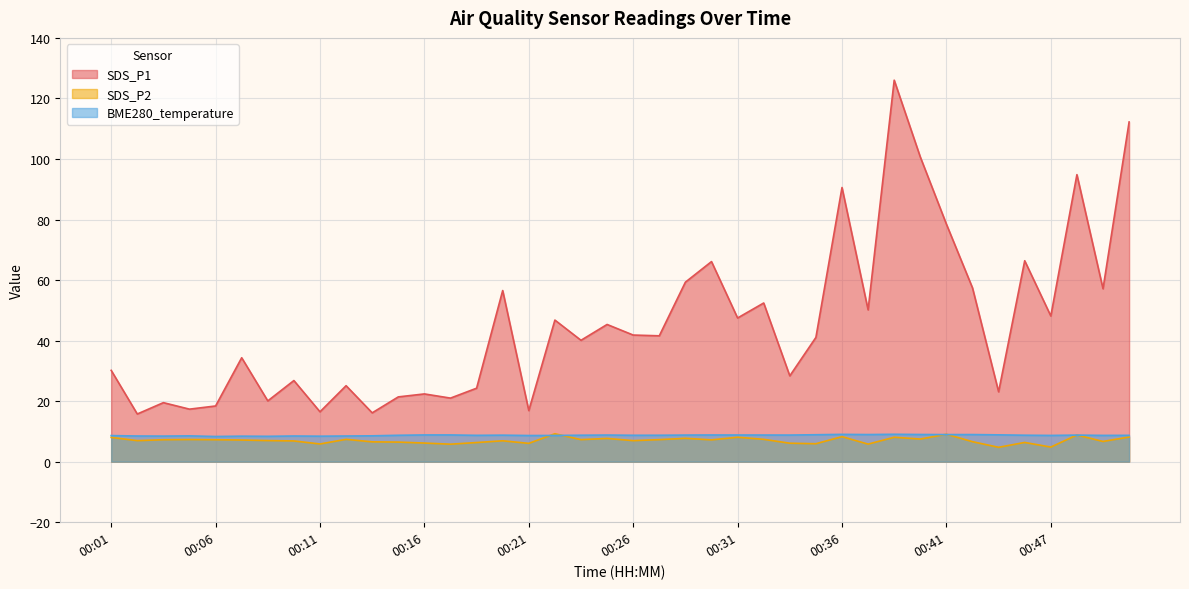

What is the difference between the maximum and minimum values in the SDS_P1 series?

110.3